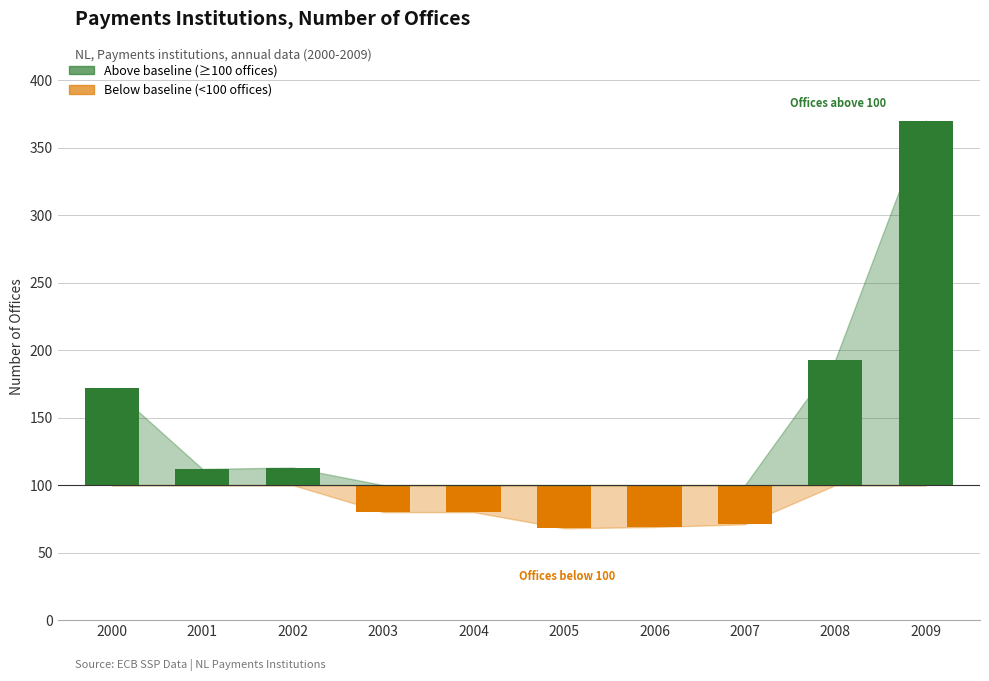

What is the sum of all values?

1328